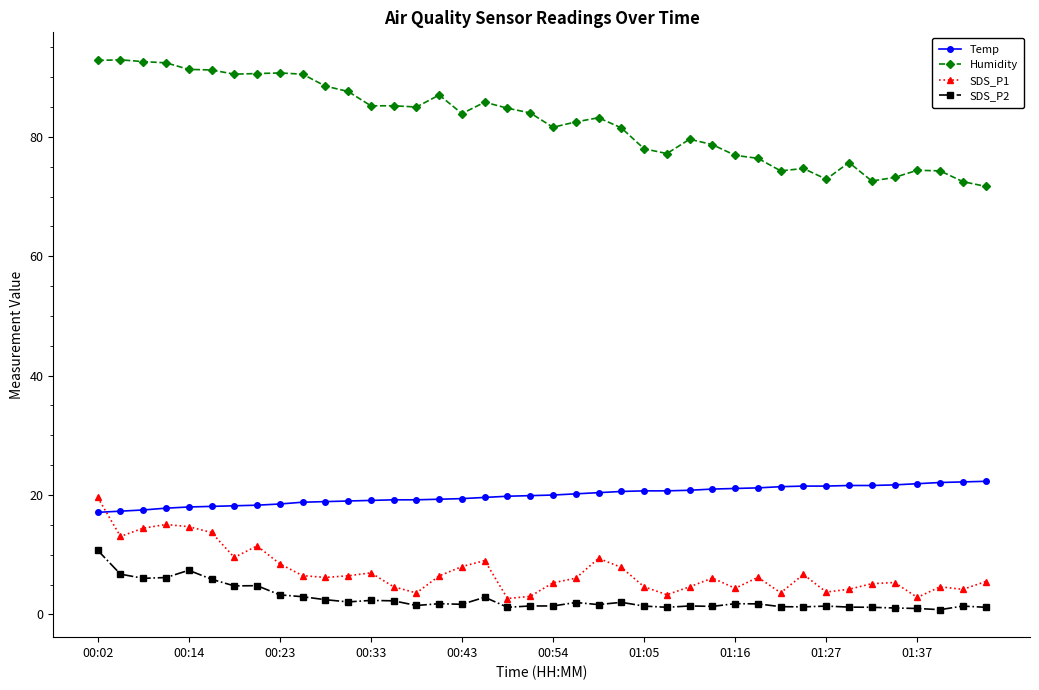

True or false: Temp and SDS_P2 cross at least once.

False